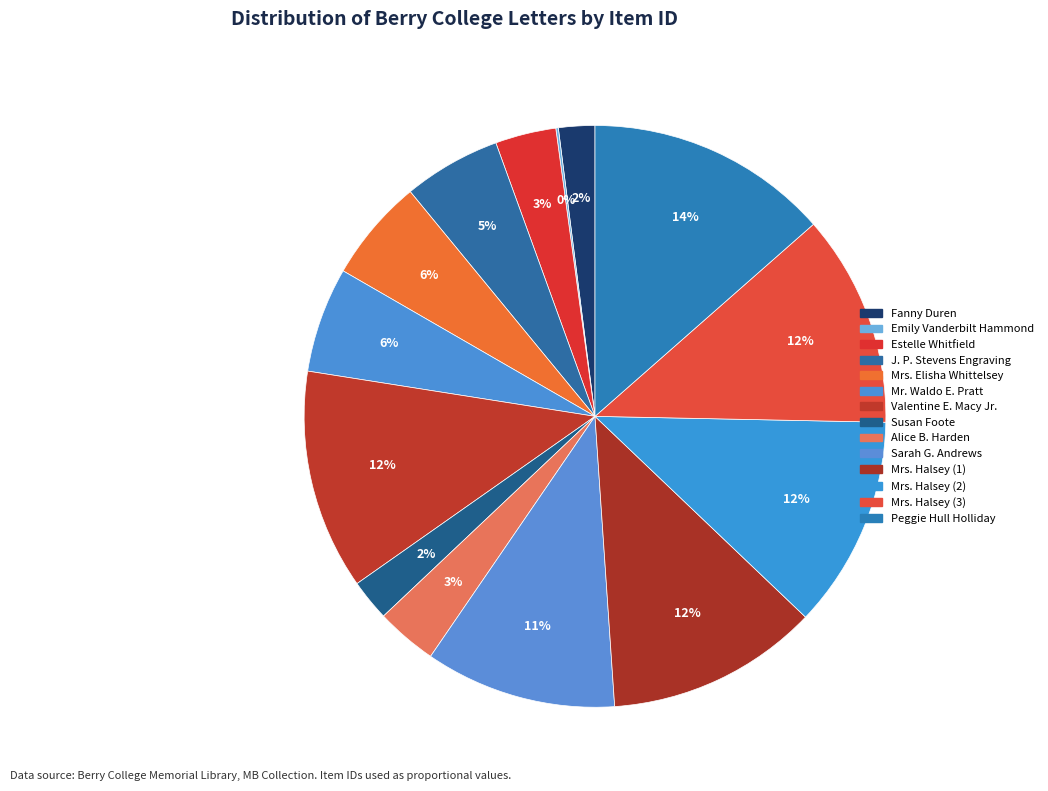

To the nearest percent, what is the average slice percentage?

7%